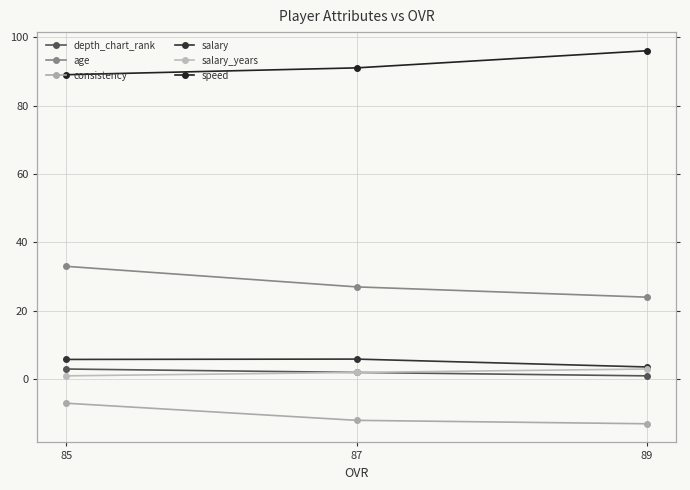

The salary series shows 3.6 at 89. True or false?

True